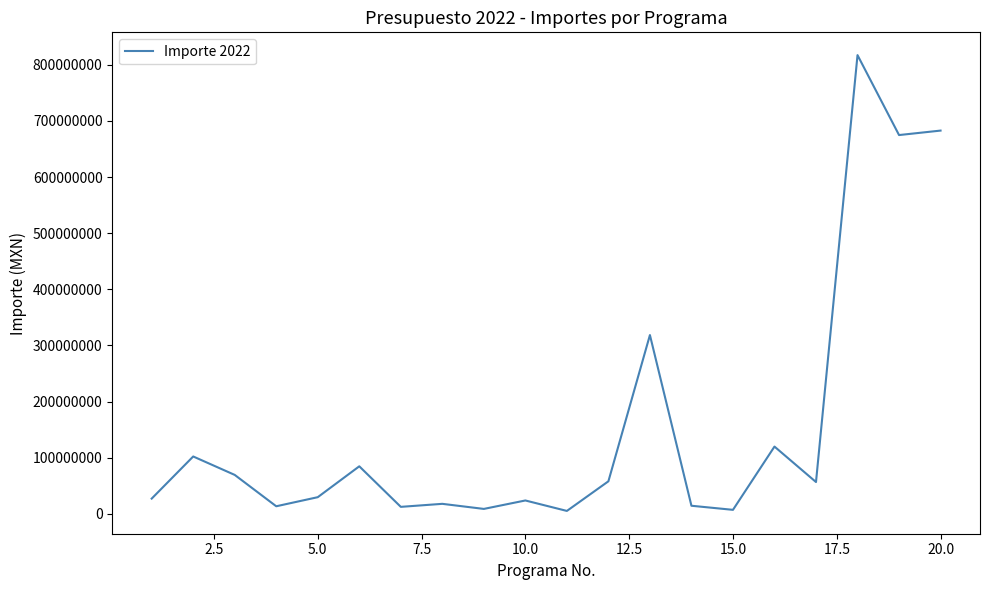

What is the difference between the maximum and minimum values?

811691841